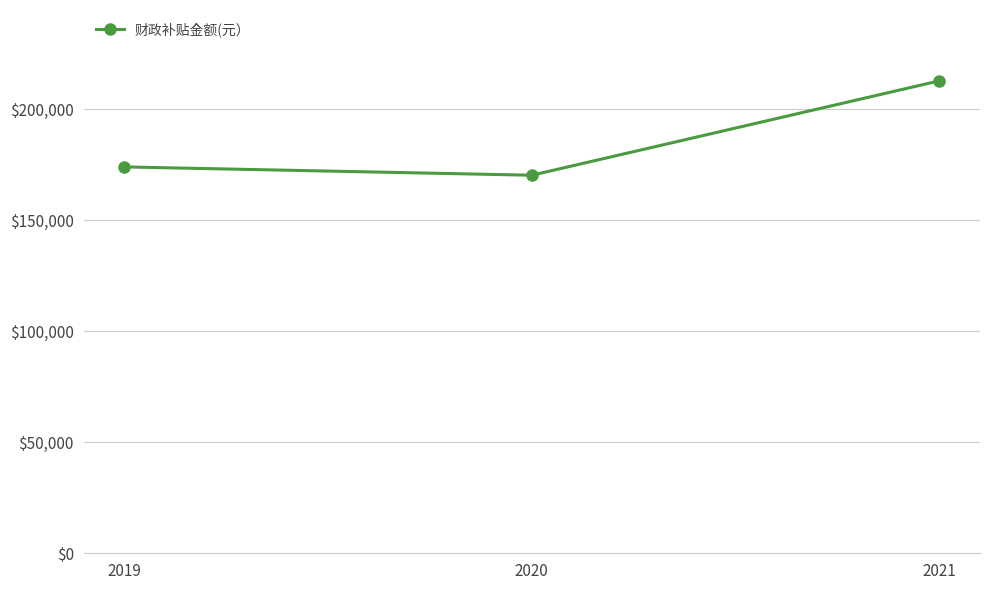

Reading left to right, what are all the values shown in this chart?

2019=174000	2020=170250	2021=212750